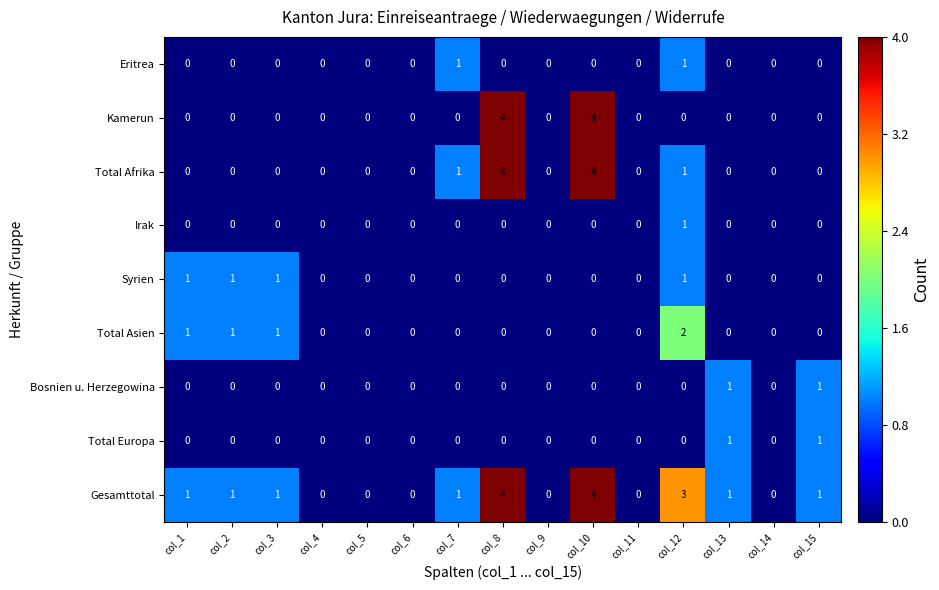

What is the sum of all Syrien values?

4